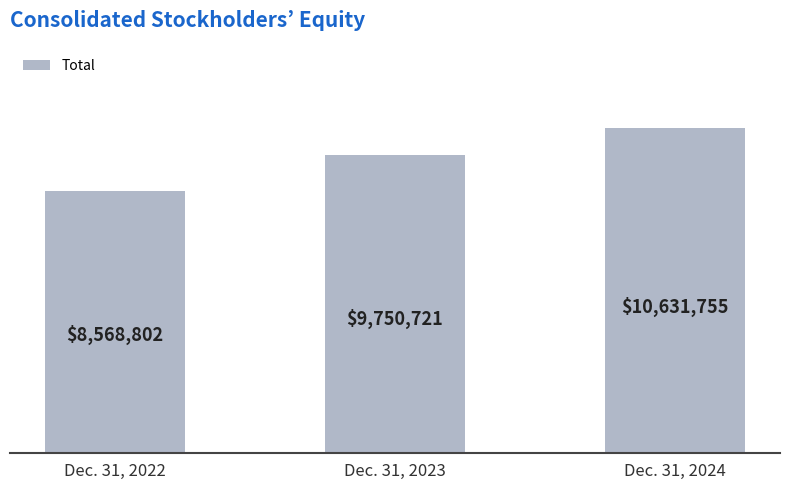

What is the sum of all values?

28951278